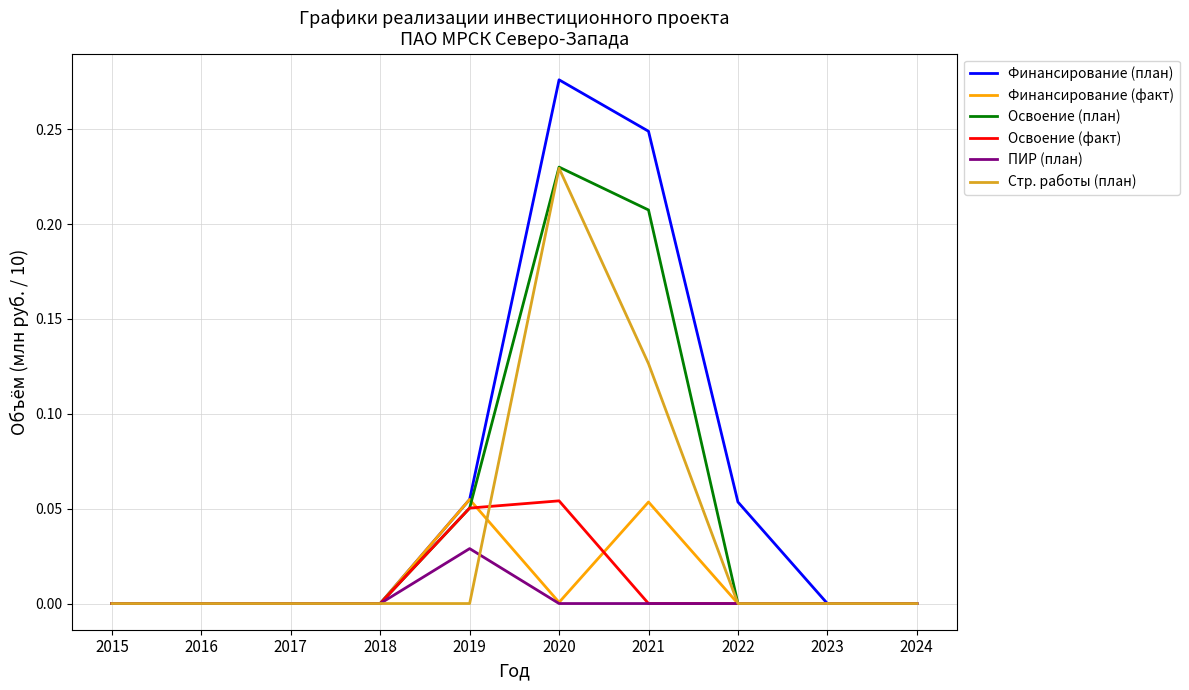

At which category does the chart reach its peak across all series?

2020